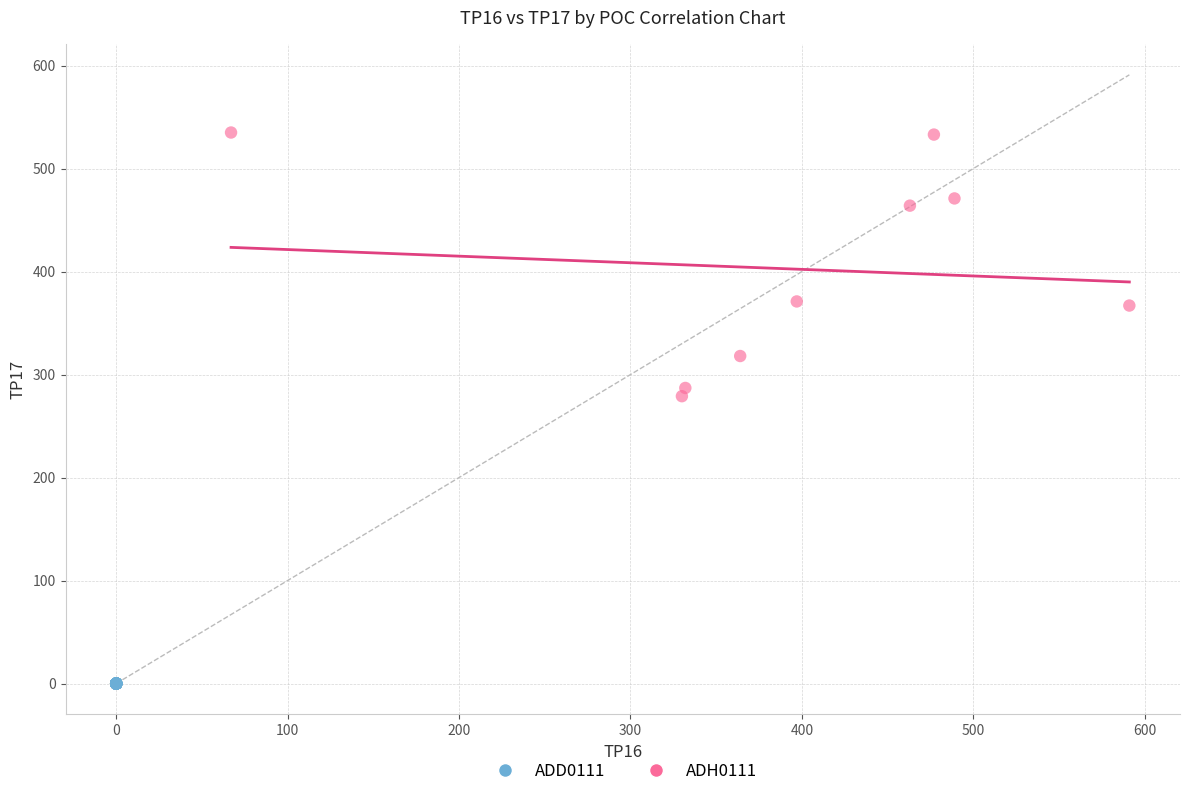

Which series reaches the minimum Y coordinate?

ADD0111